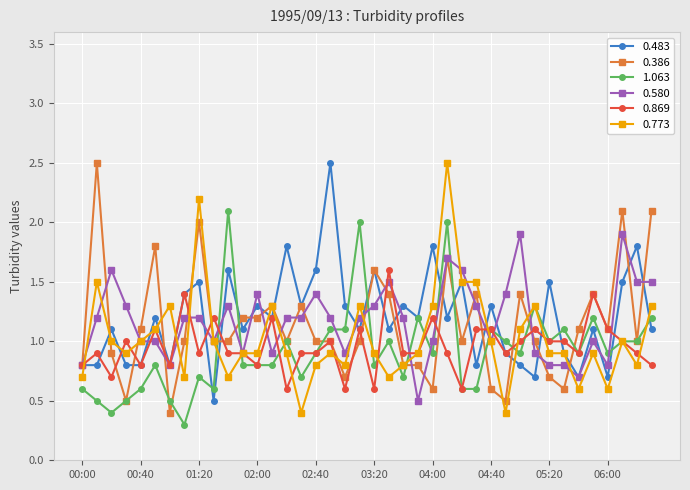

True or false: 0.483 has more than 2 interior local peaks.

True